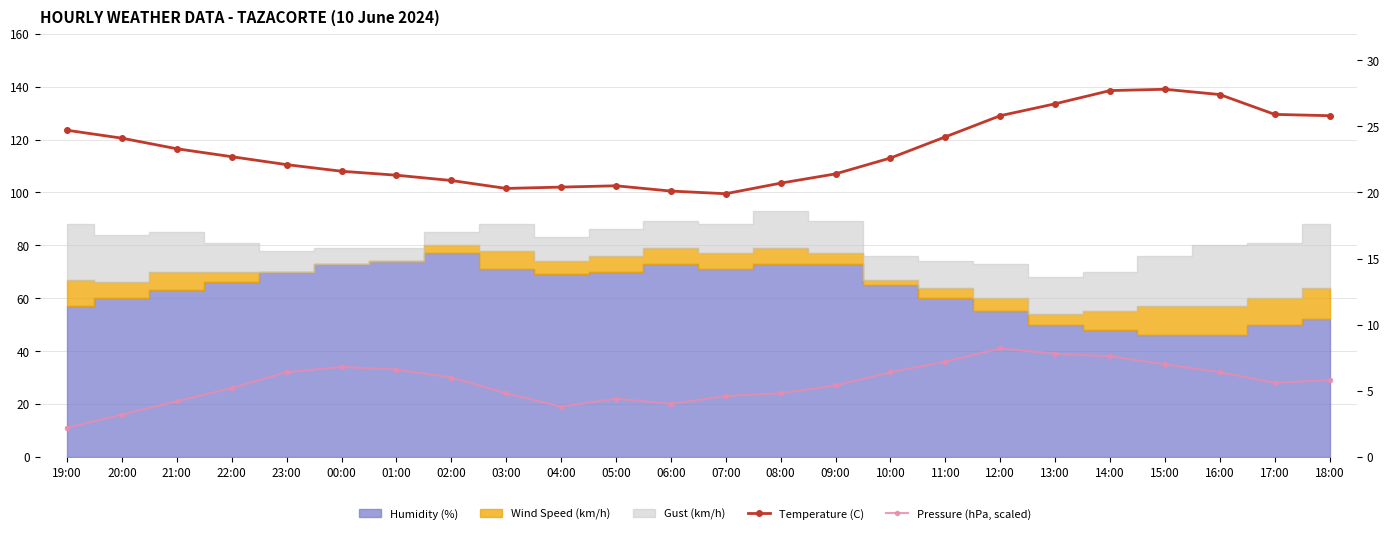

What is the difference between the second highest and second lowest values in the Pressure (hPa, scaled) series?

4.6